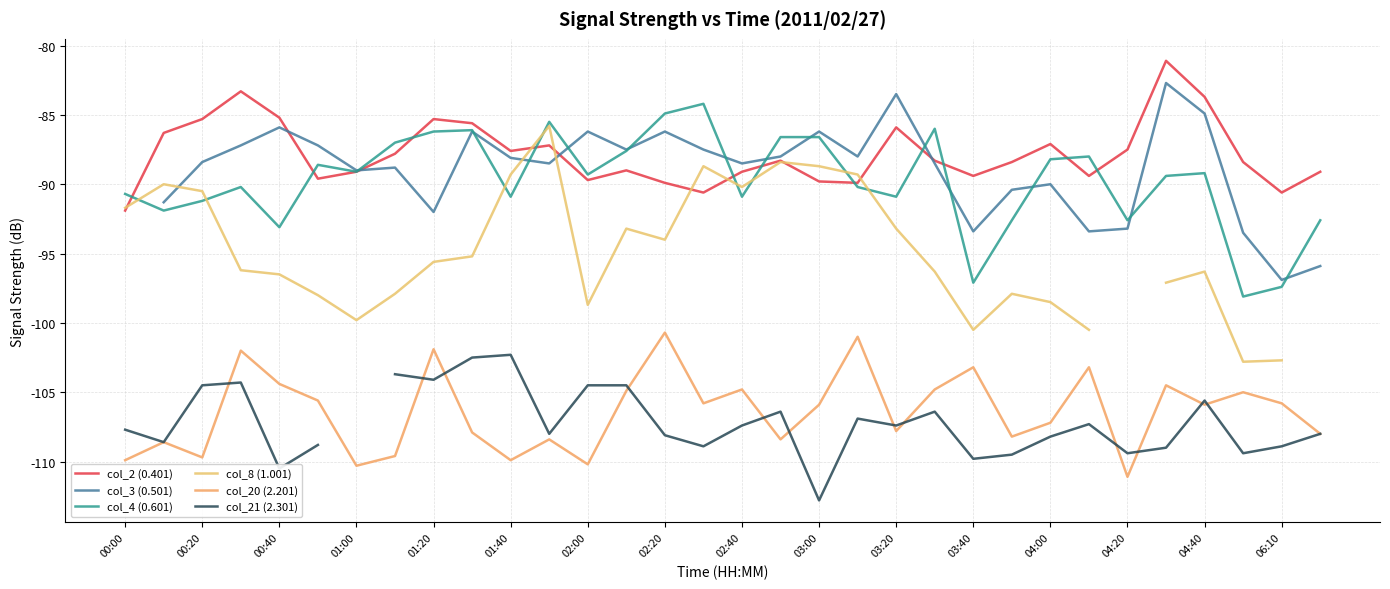

What is the minimum value shown in the chart?

-112.8